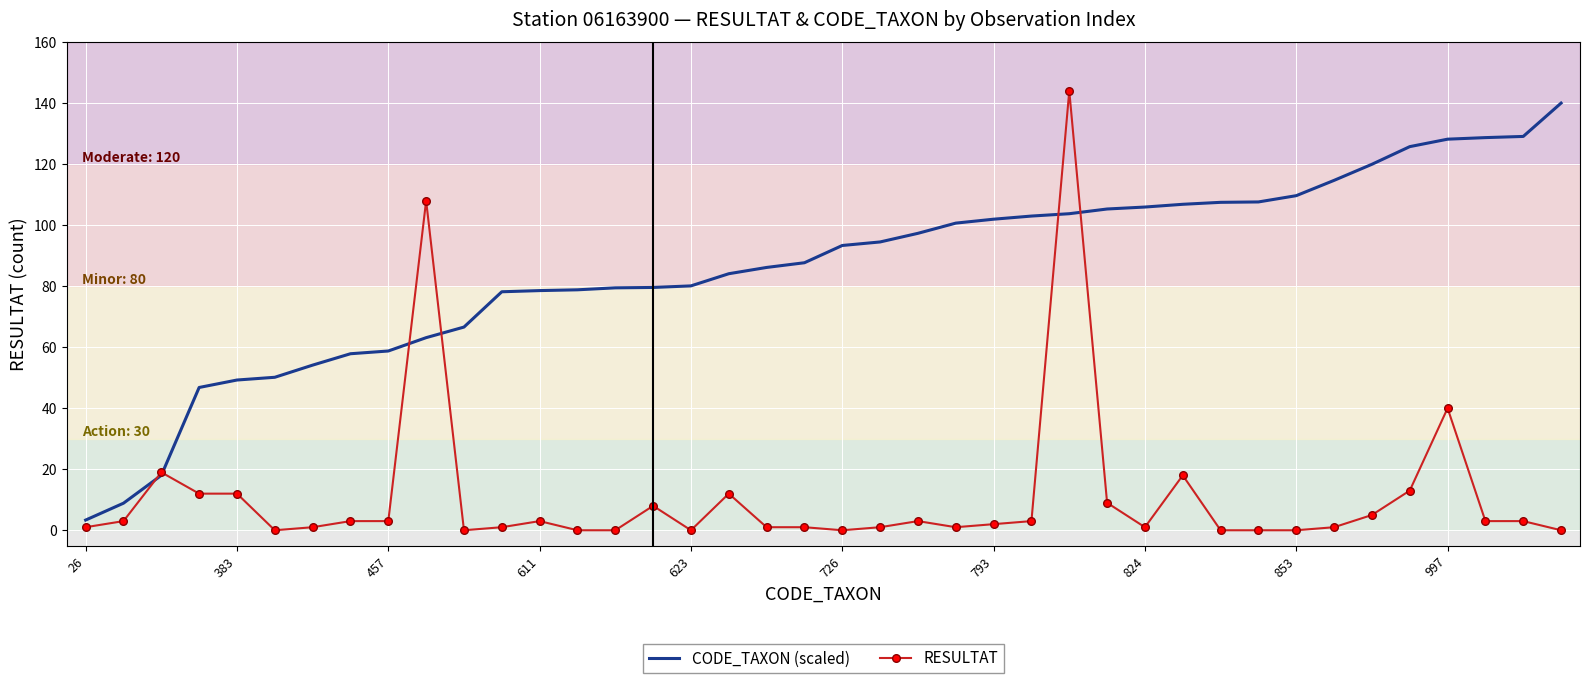

What is the highest value of the CODE_TAXON (scaled) series?

140.0